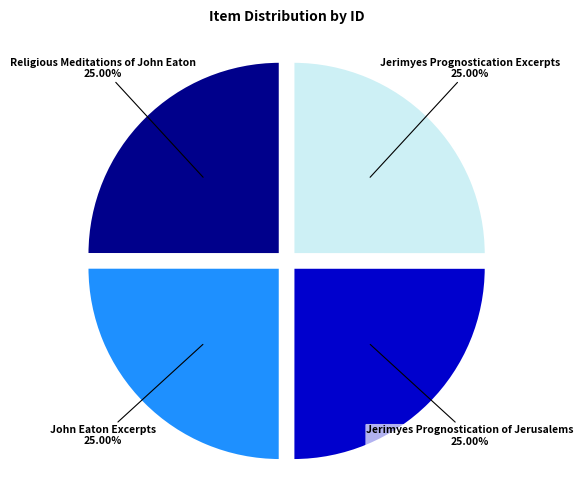

To the nearest percent, what is the average slice percentage?

25%